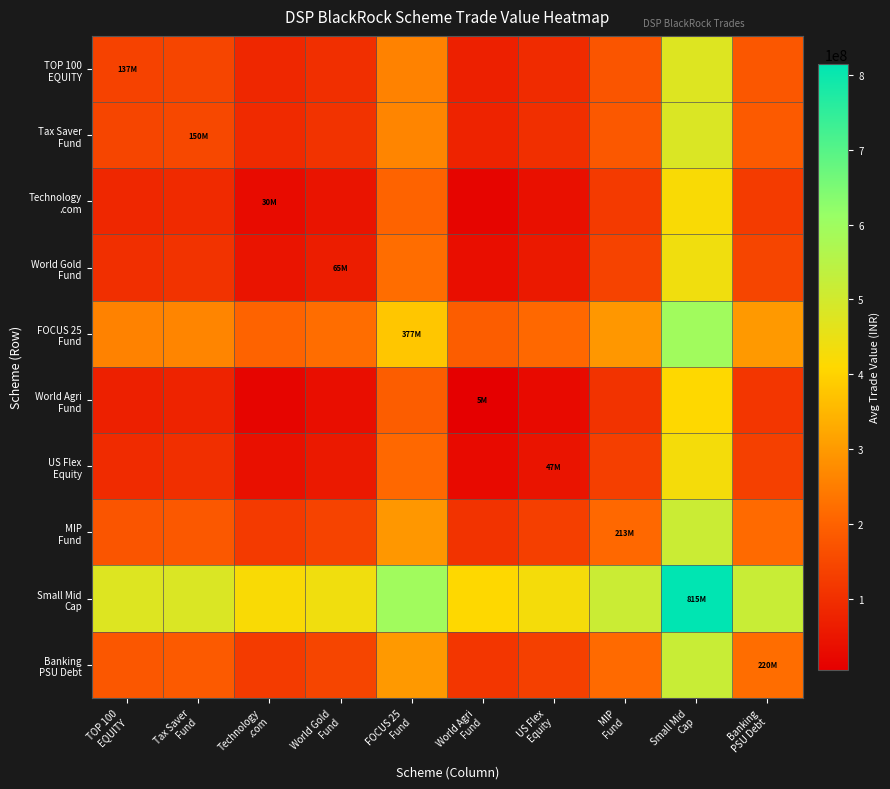

What is the spread (max minus min) of values at TOP 100
EQUITY?

404920347.2